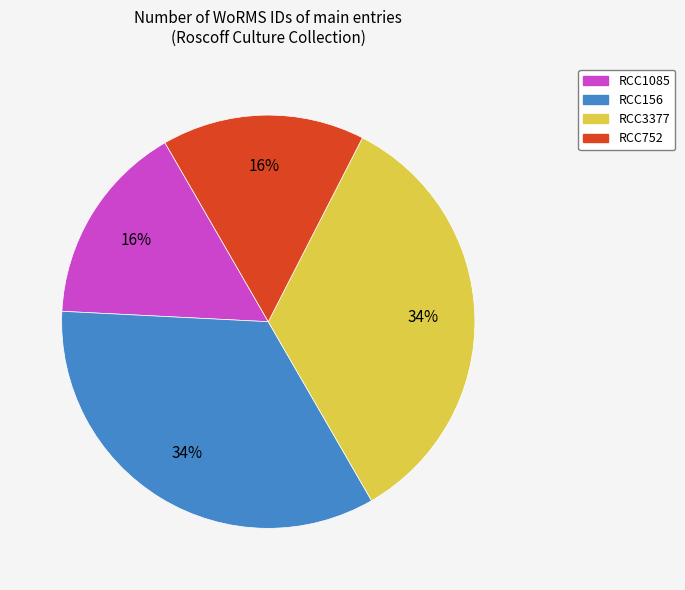

Between RCC3377 and RCC1085, which is larger?

RCC3377